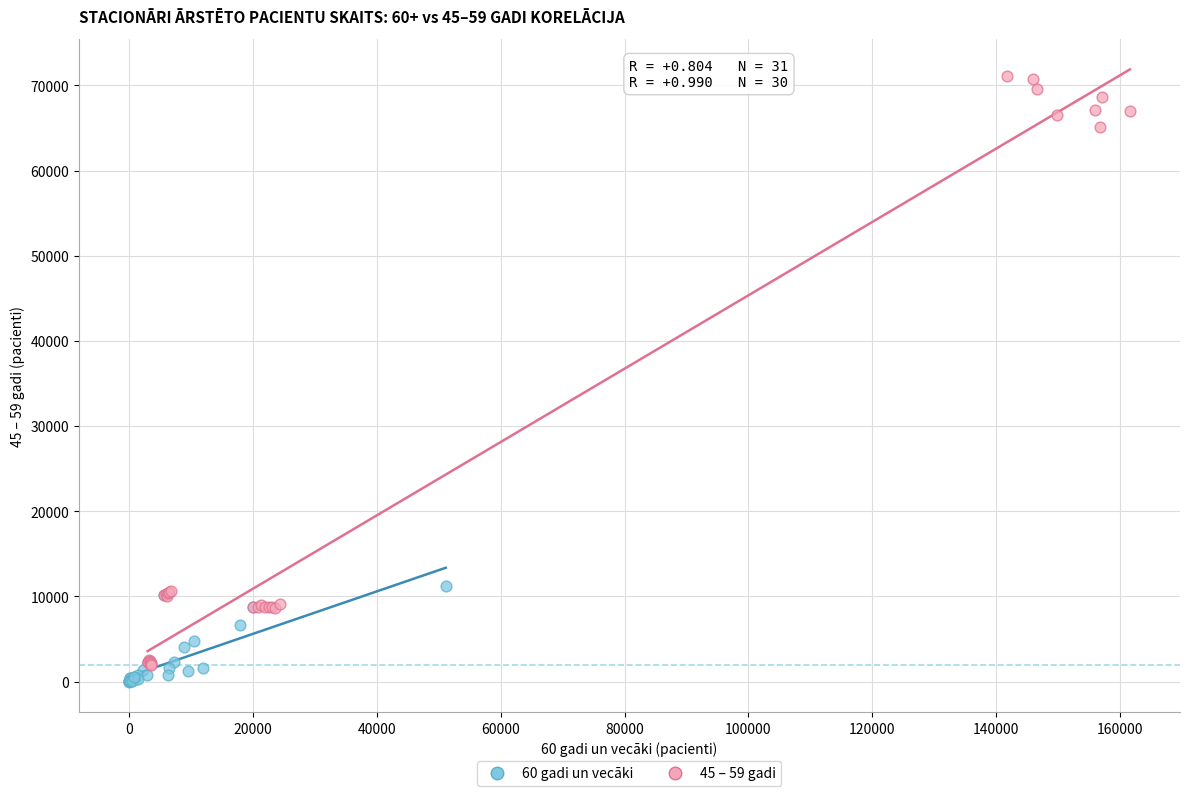

Which series contains the highest Y value?

45 – 59 gadi